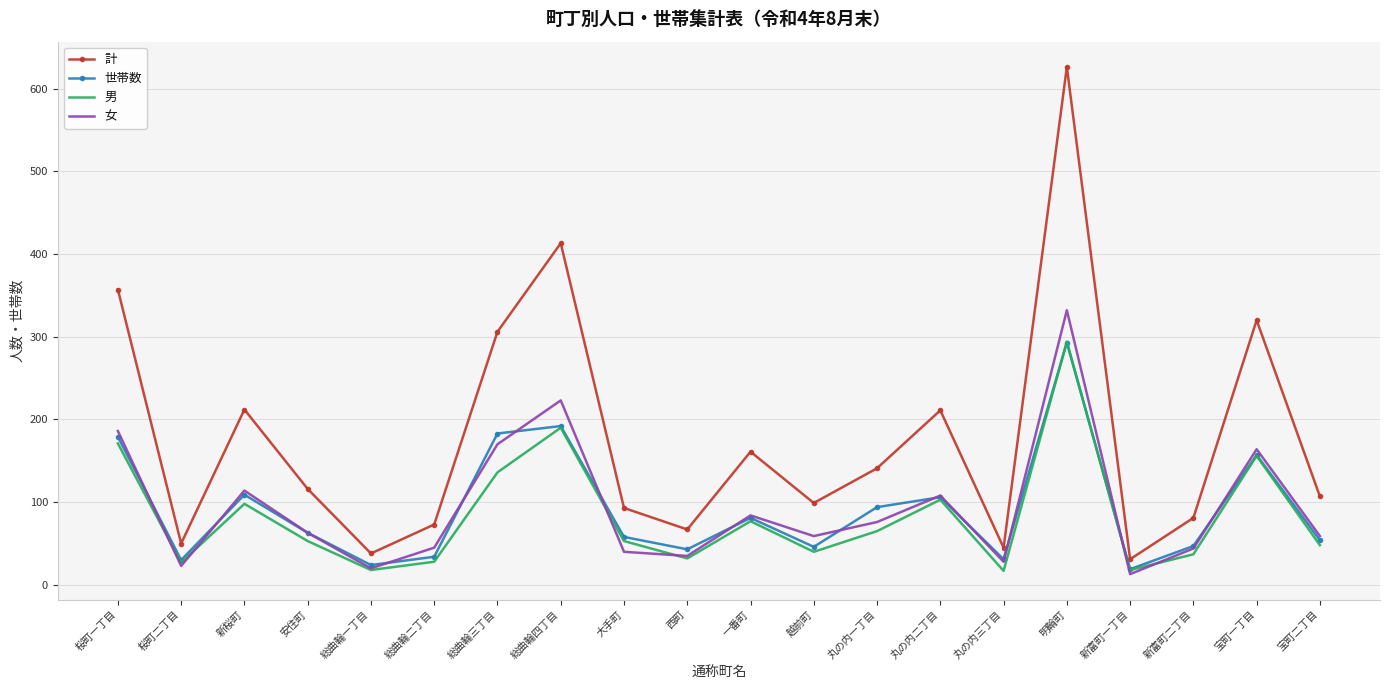

What position from the right is 桜町一丁目?

20